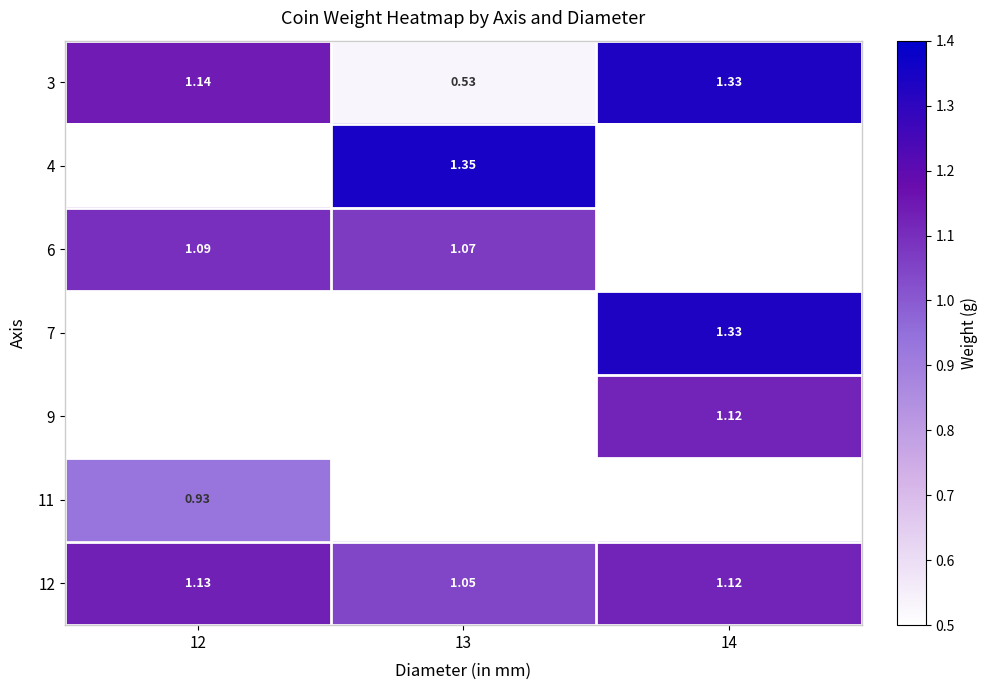

Which has a higher value, 12 or 13?

12